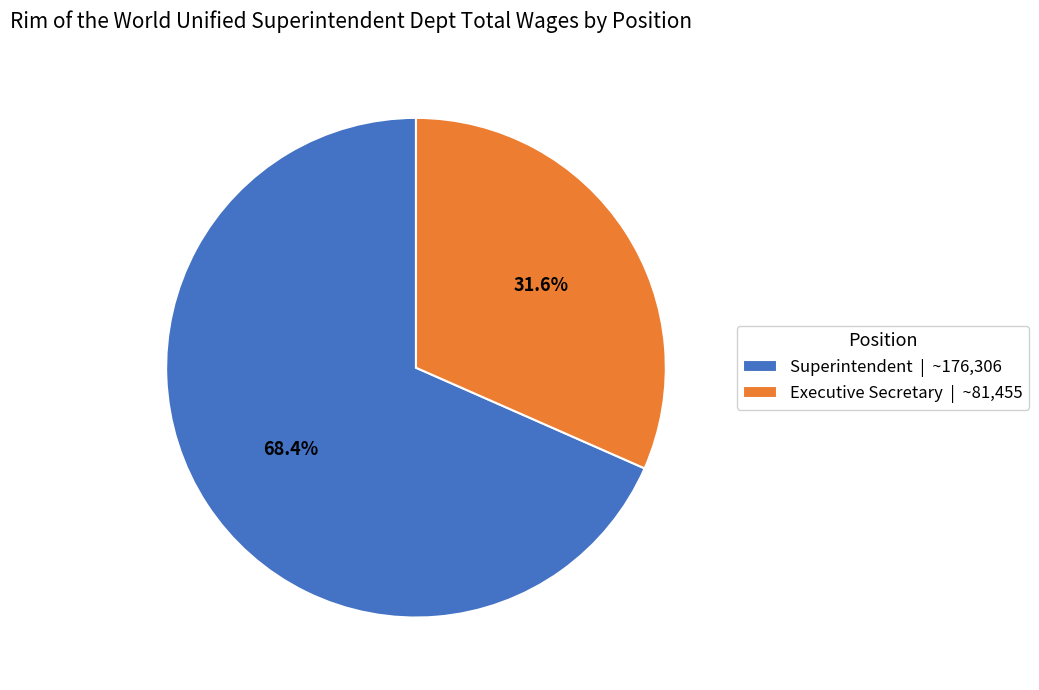

Approximately how many times larger is the value at Superintendent | ~176,306 compared to Executive Secretary | ~81,455?

2.2